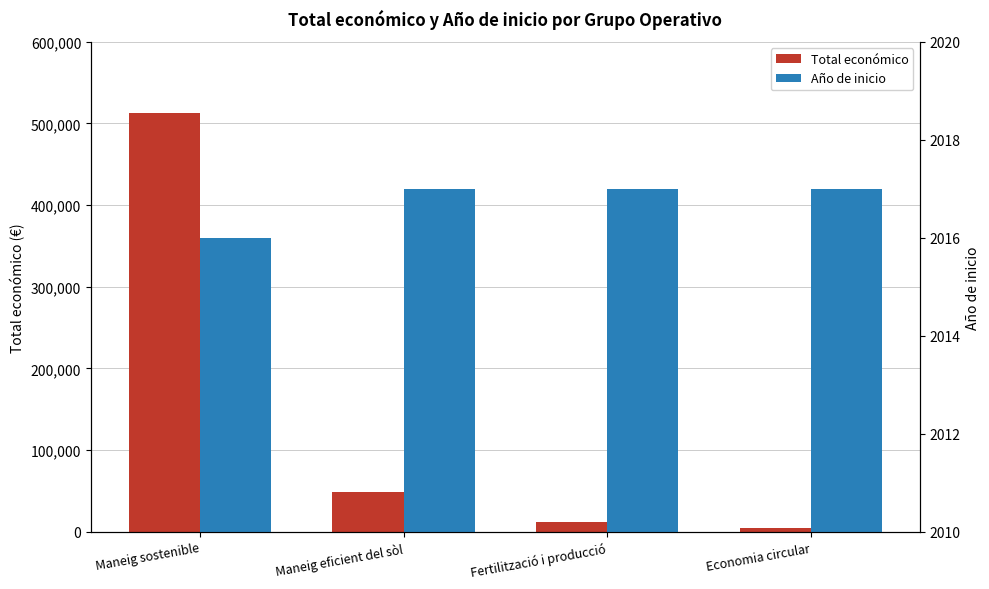

At which label is Año de inicio closest to 2016?

Maneig sostenible